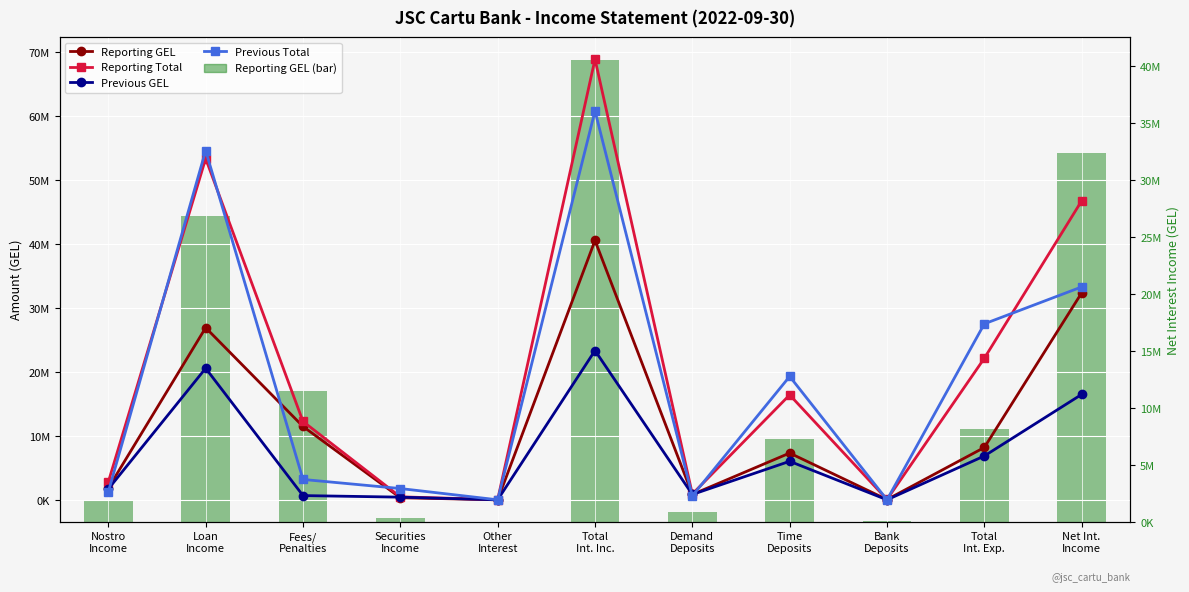

Rank the categories by Previous Total value from highest to lowest.

Total
Int. Inc., Loan
Income, Net Int.
Income, Total
Int. Exp., Time
Deposits, Fees/
Penalties, Securities
Income, Nostro
Income, Demand
Deposits, Bank
Deposits, Other
Interest